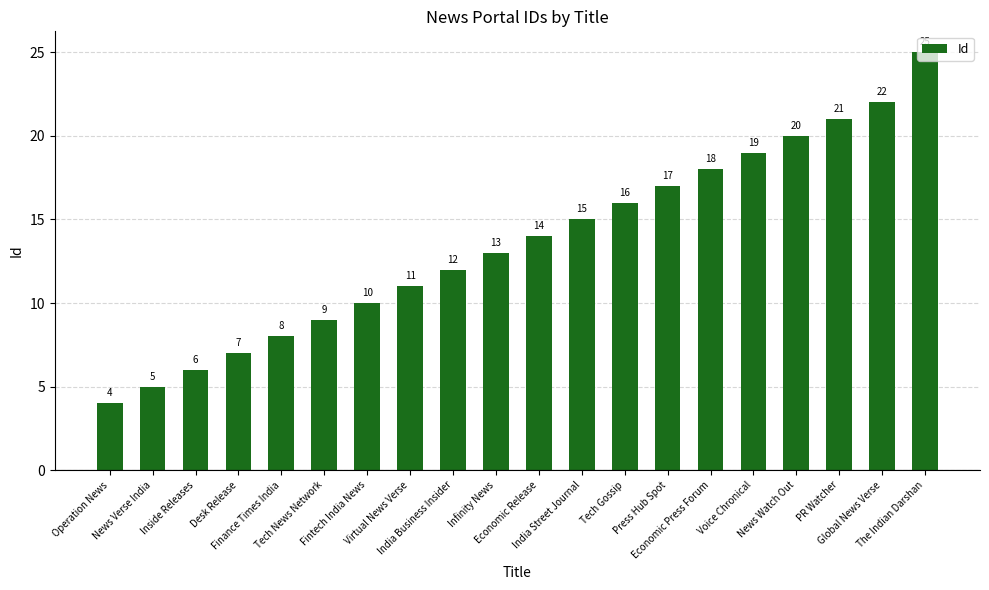

What is the change in value from Operation News to Fintech India News?

+6